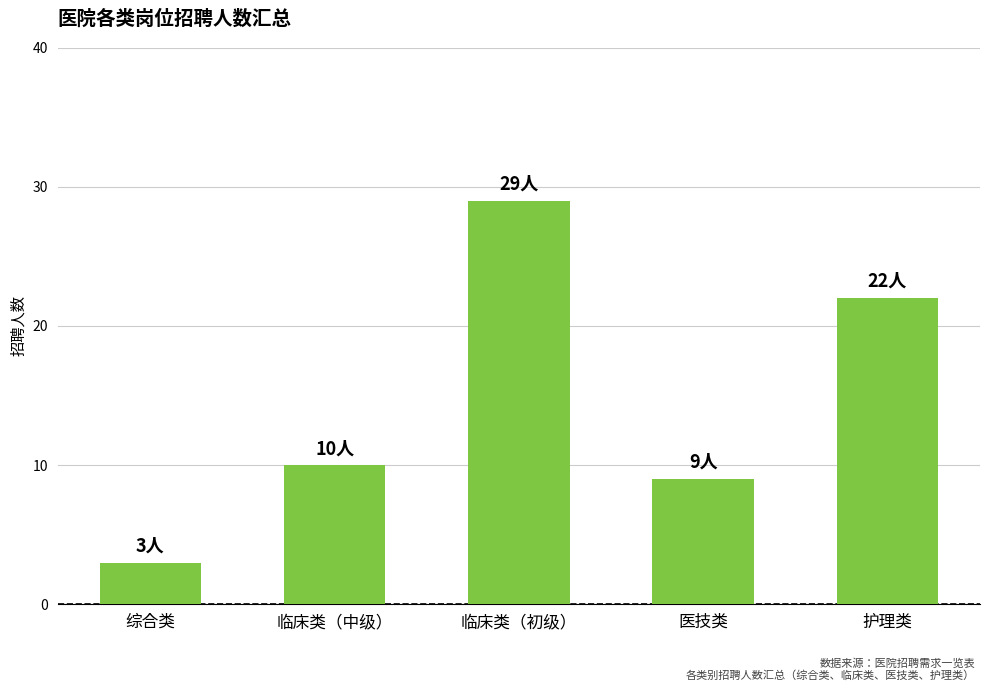

What is the average value?

15